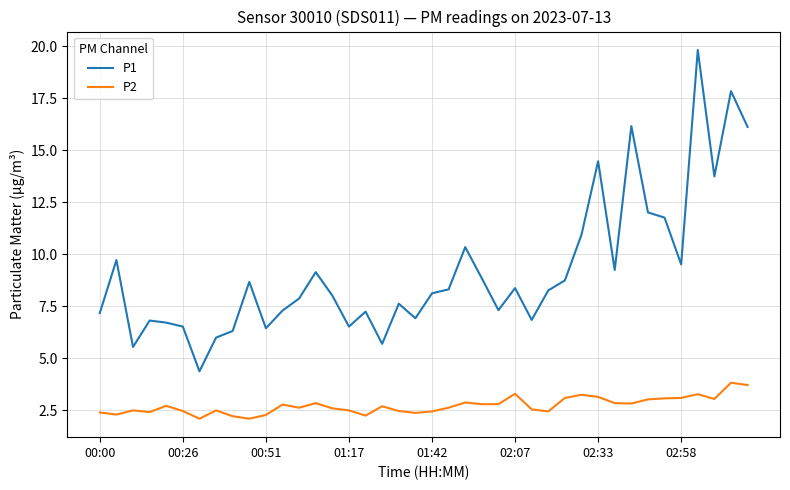

How many lines are shown in the chart?

2